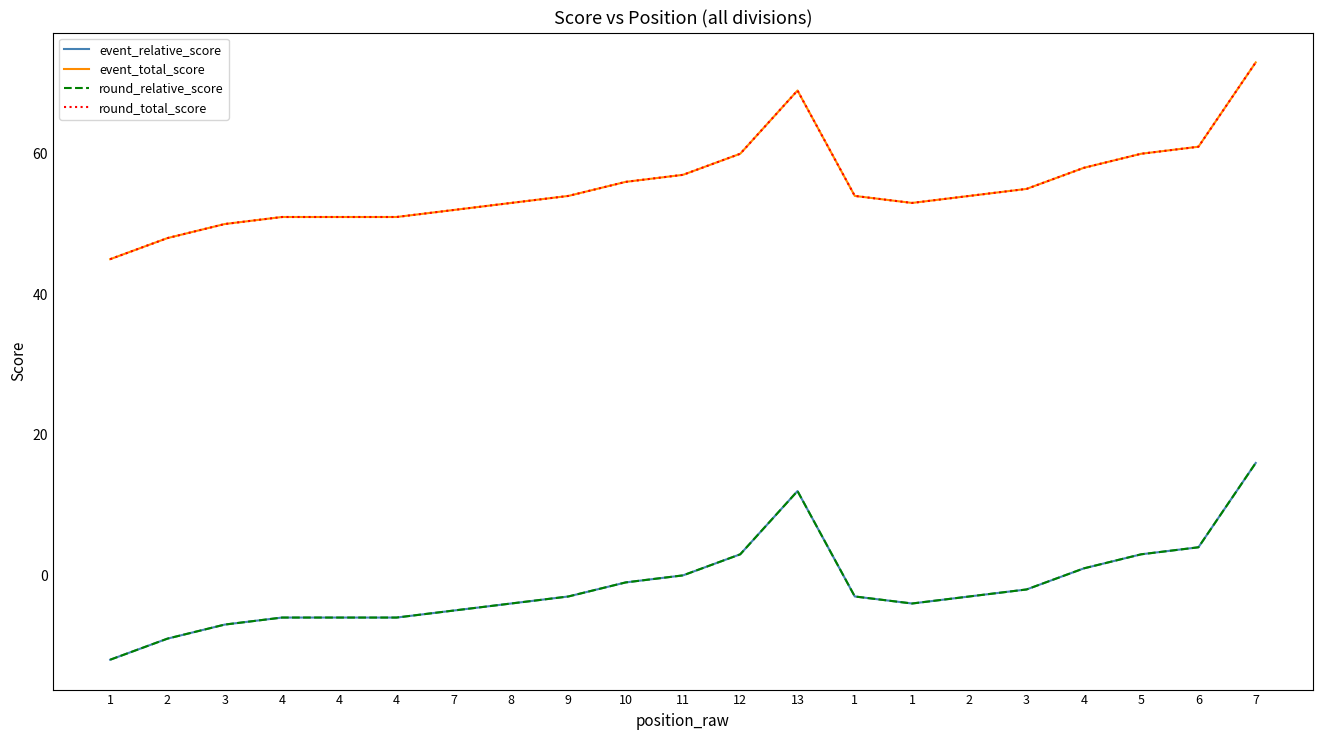

Reading left to right, transcribe all the data shown in this chart.

event_relative_score: -12	-9	-7	-6	-6	-6	-5	-4	-3	-1	0	3	12	-3	-4	-3	-2	1	3	4	16
event_total_score: 45	48	50	51	51	51	52	53	54	56	57	60	69	54	53	54	55	58	60	61	73
round_relative_score: -12	-9	-7	-6	-6	-6	-5	-4	-3	-1	0	3	12	-3	-4	-3	-2	1	3	4	16
round_total_score: 45	48	50	51	51	51	52	53	54	56	57	60	69	54	53	54	55	58	60	61	73